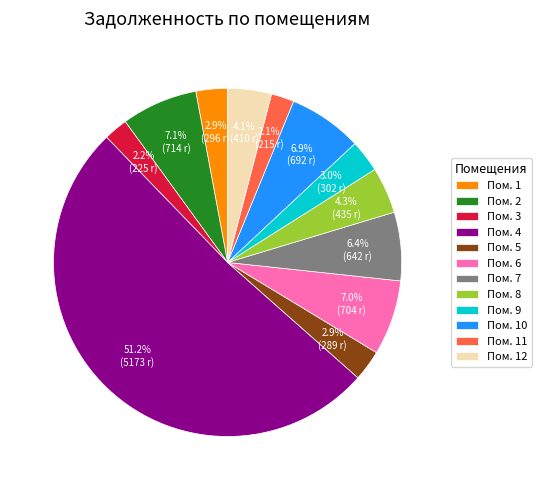

Which slice is the largest?

Пом. 4